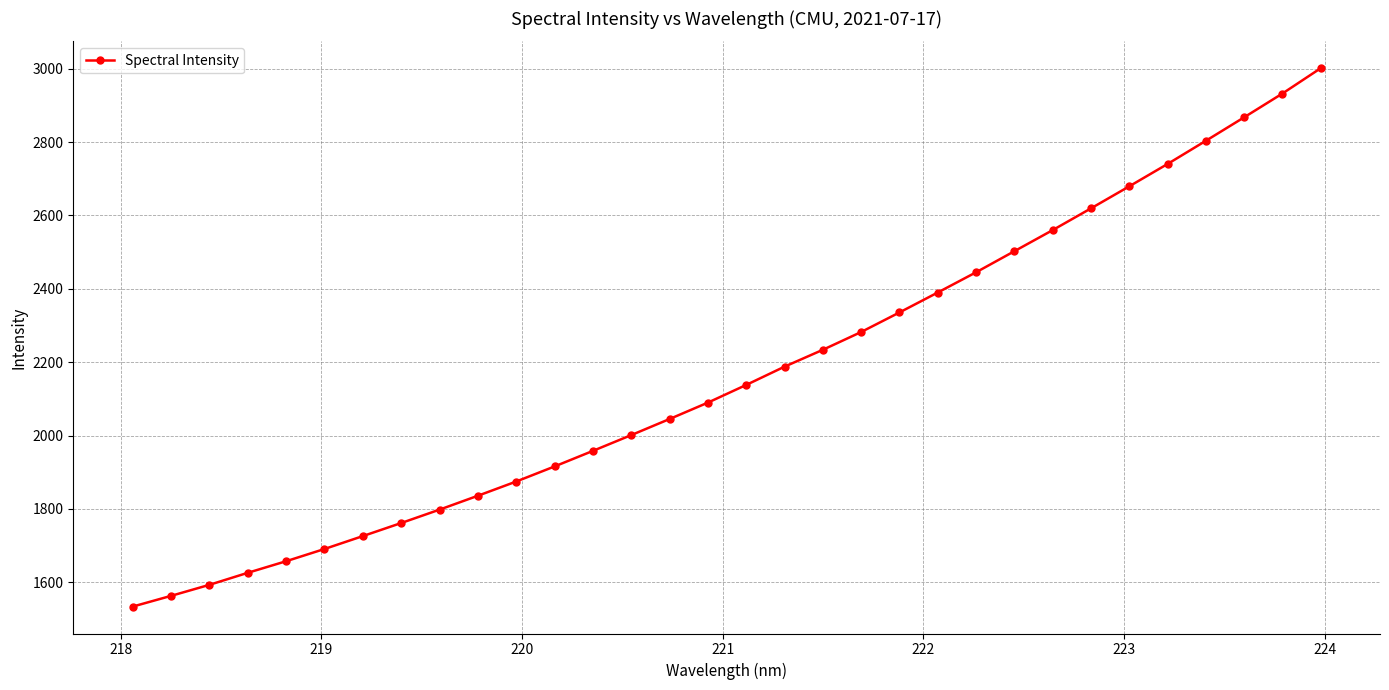

What is the minimum value shown in the chart?

1533.7